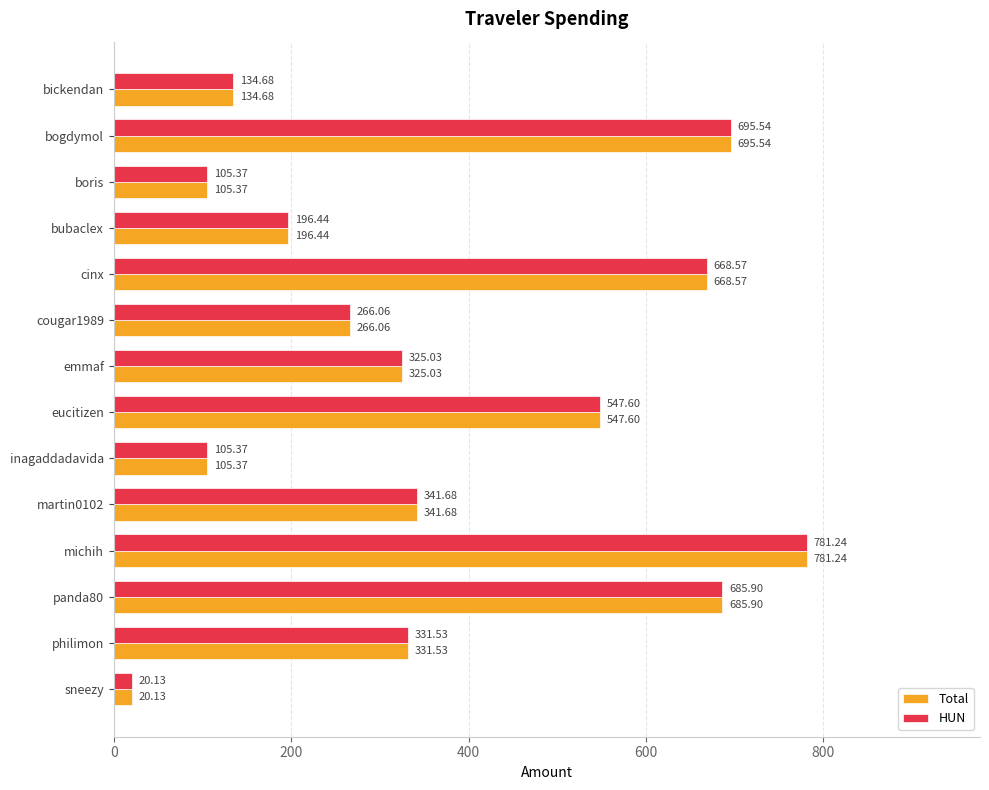

At which category is the sum across all series the highest?

michih